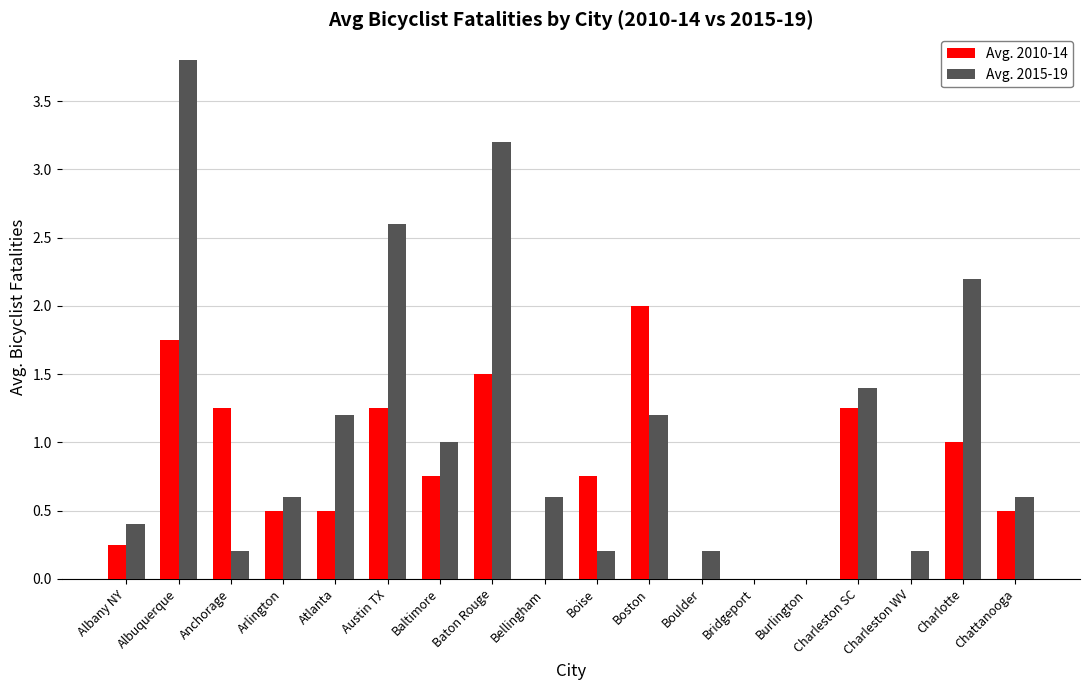

Which series changed the most between Albuquerque and Boulder?

Avg. 2015-19